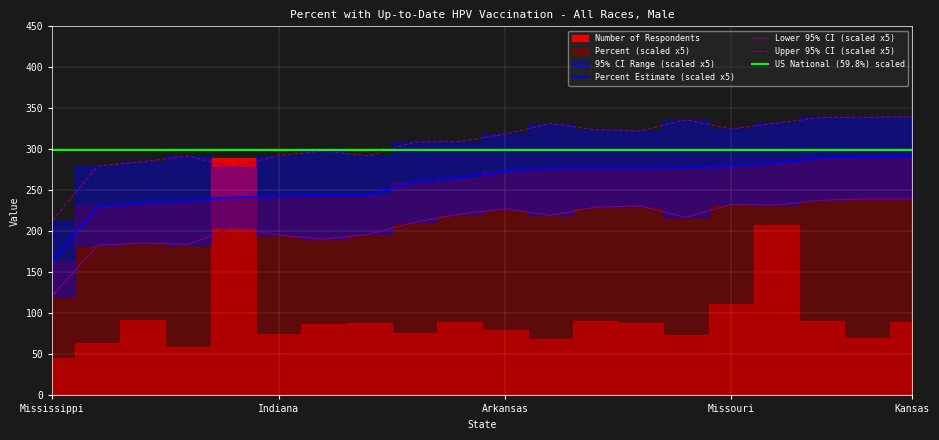

Which category has the lowest value in the Percent Estimate (scaled x5) series?

Mississippi